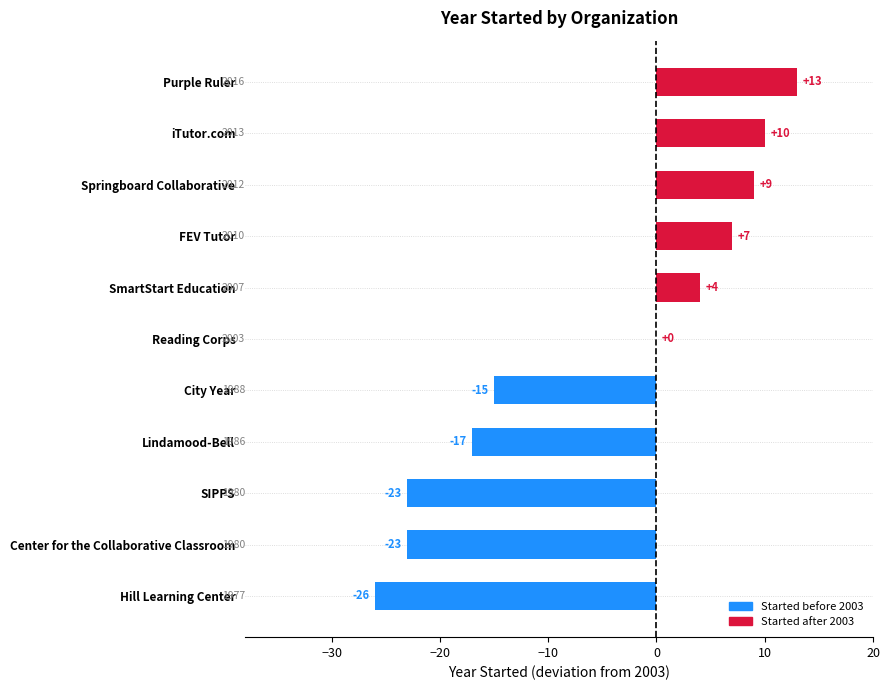

What is the approximate value at iTutor.com?

10